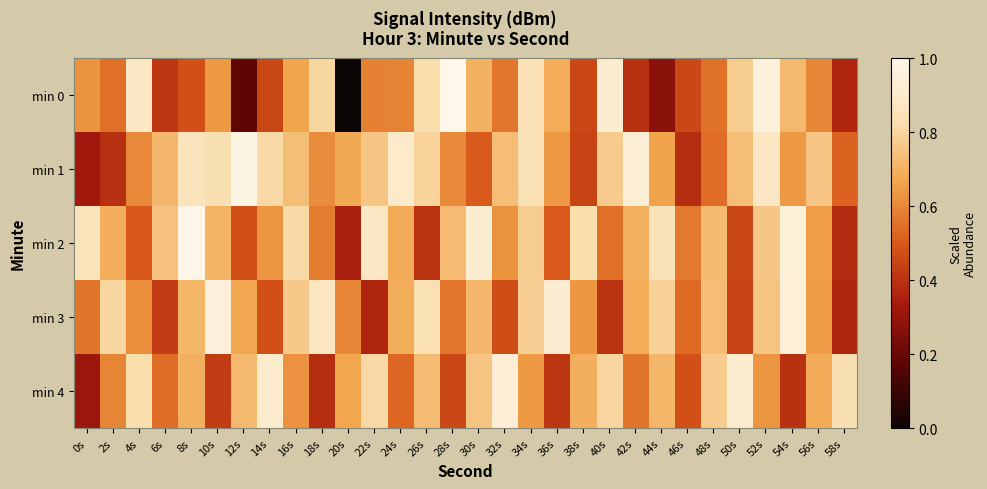

At which category is the sum across all series the highest?

52s